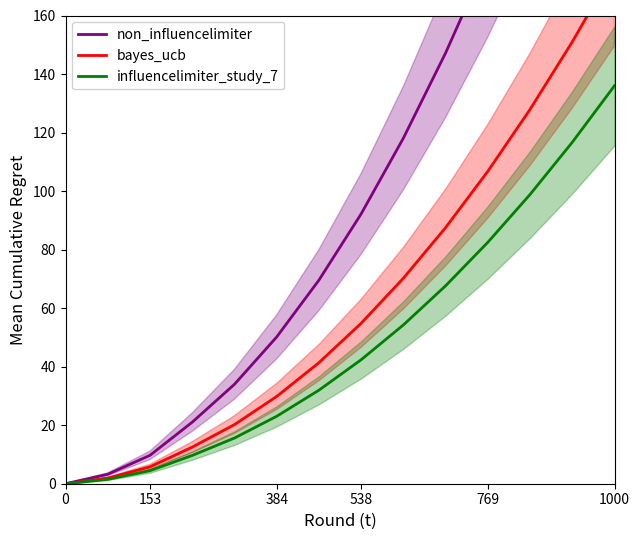

How many values in the non_influencelimiter series exceed 92?

7